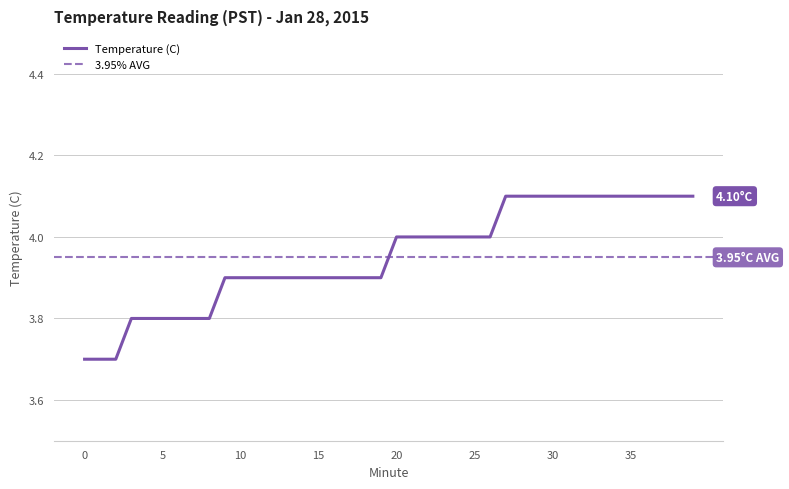

Count the number of data series in this chart.

1